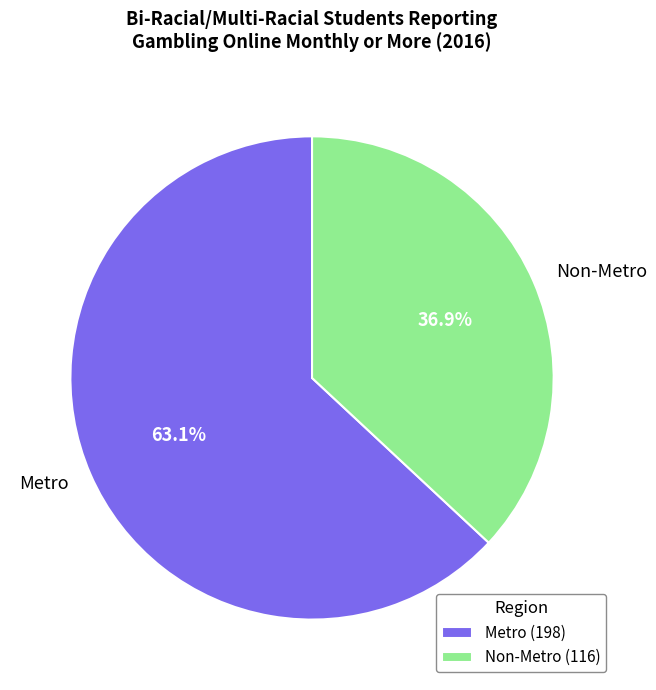

Which category has the biggest portion of the pie?

Metro